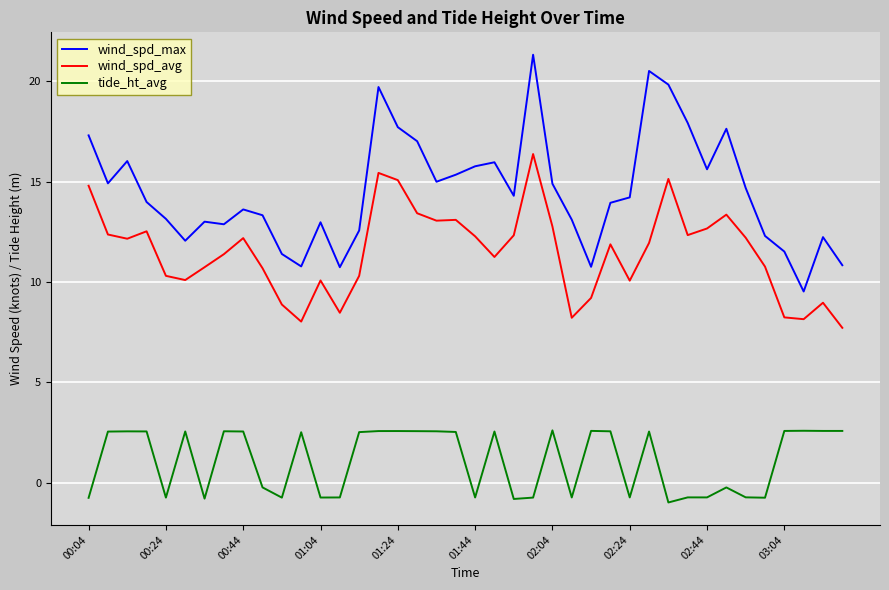

Which series has the widest spread of values?

wind_spd_max